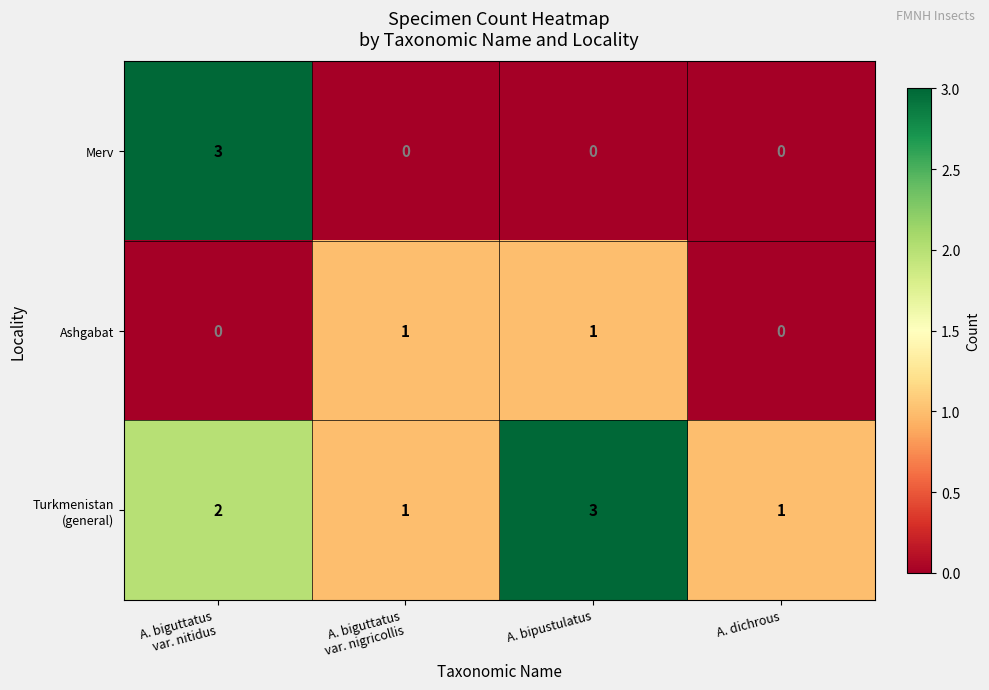

What is the sum of all Merv values?

3